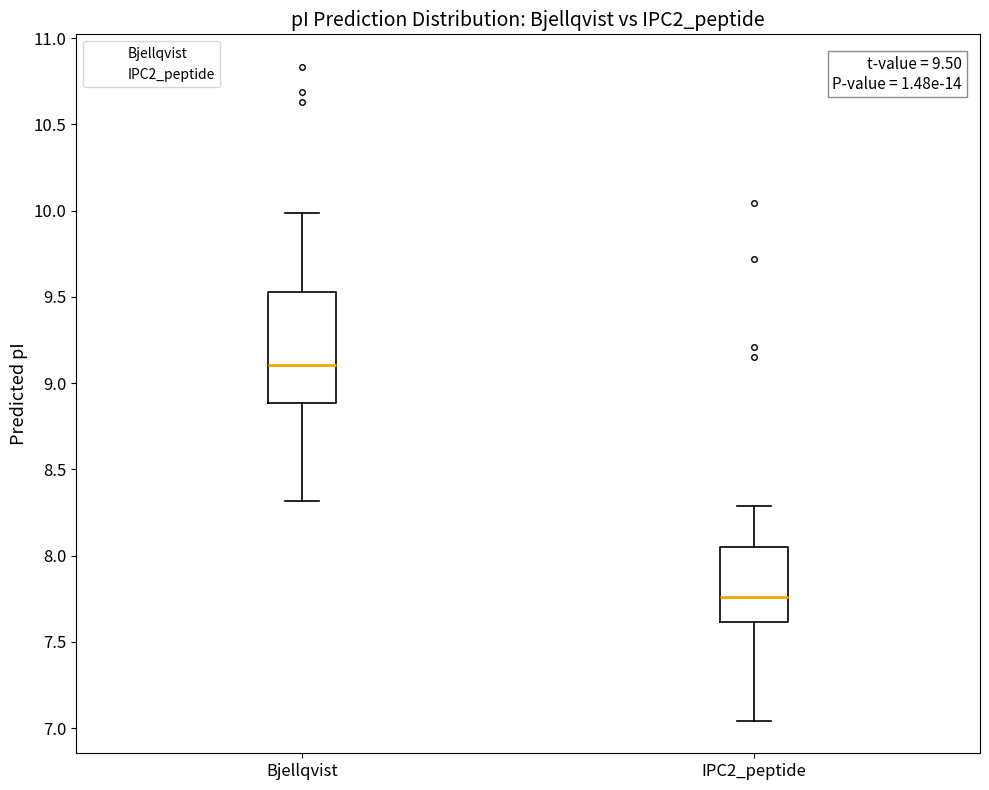

Which box is the tallest, from its lower edge to its upper edge?

Bjellqvist